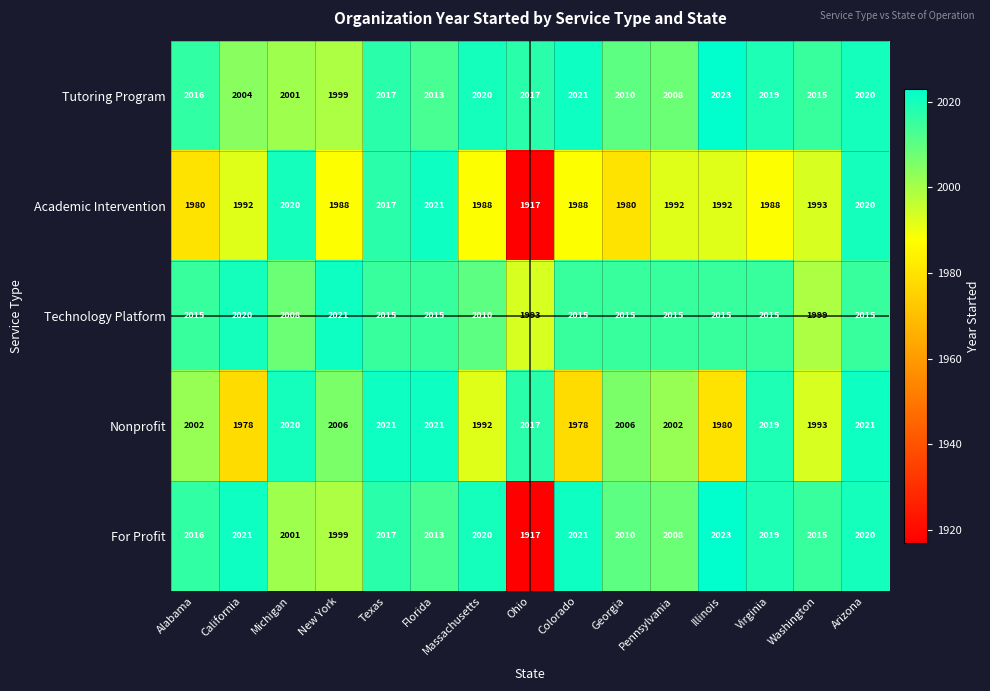

At which category is the sum across all series the highest?

Arizona